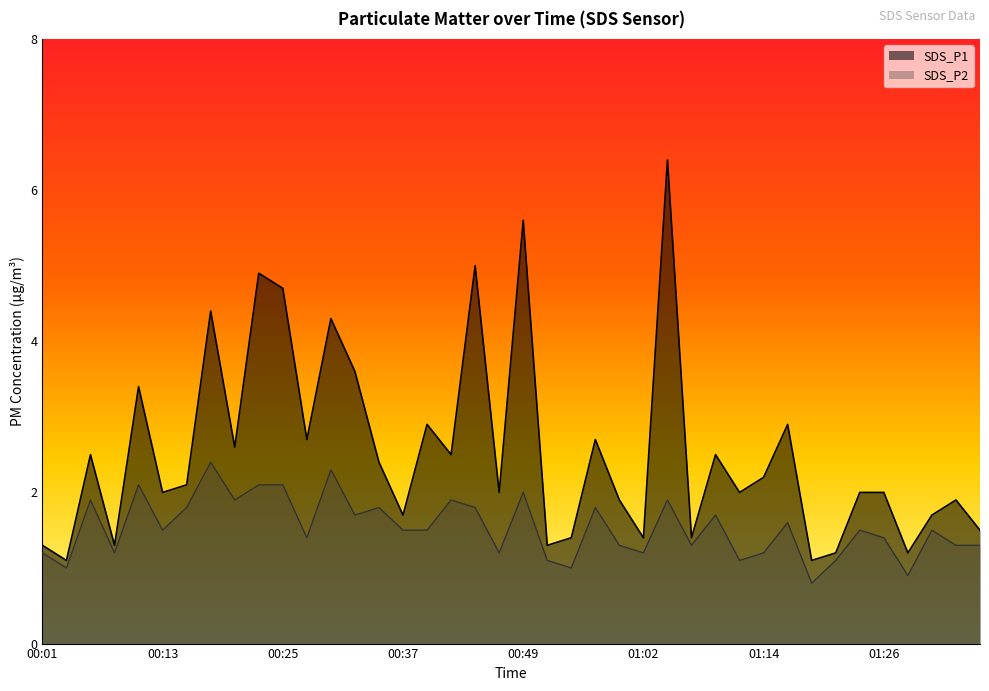

At which category does SDS_P2 reach its first local peak?

00:06